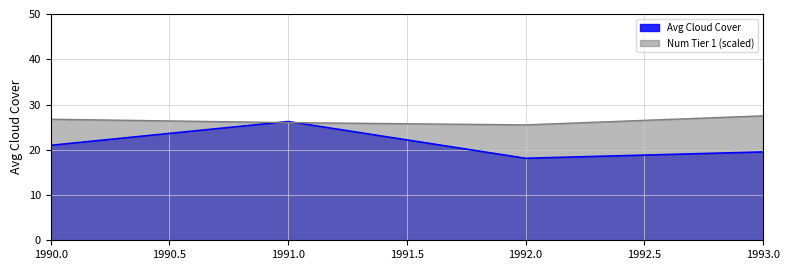

At 1993.0, list the series in order from largest to smallest.

Num Tier 1 (scaled), Avg Cloud Cover